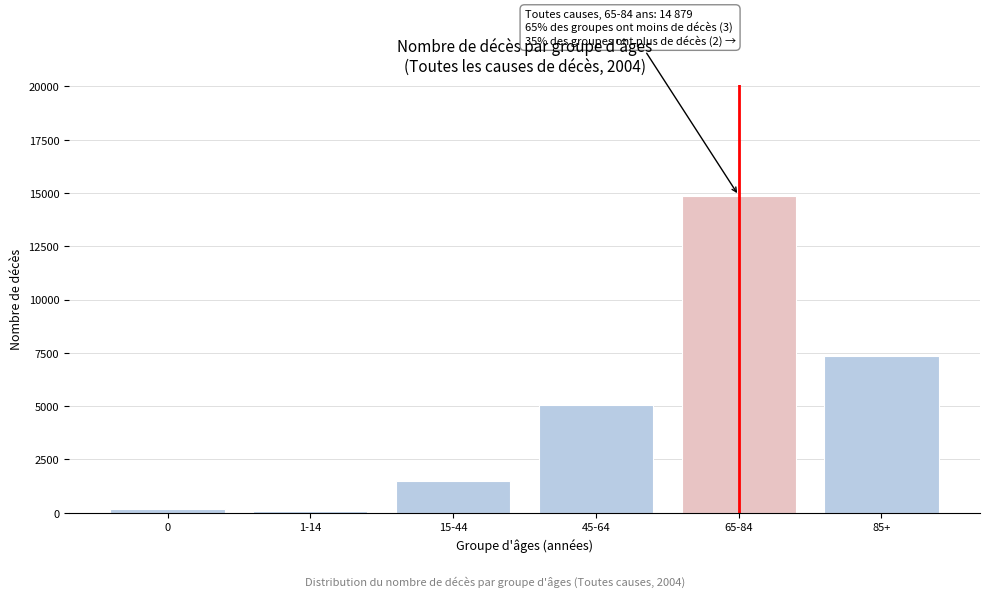

Reading left to right, list all the values displayed in this chart.

0=181	1-14=86	15-44=1483	45-64=5031	65-84=14879	85+=7331